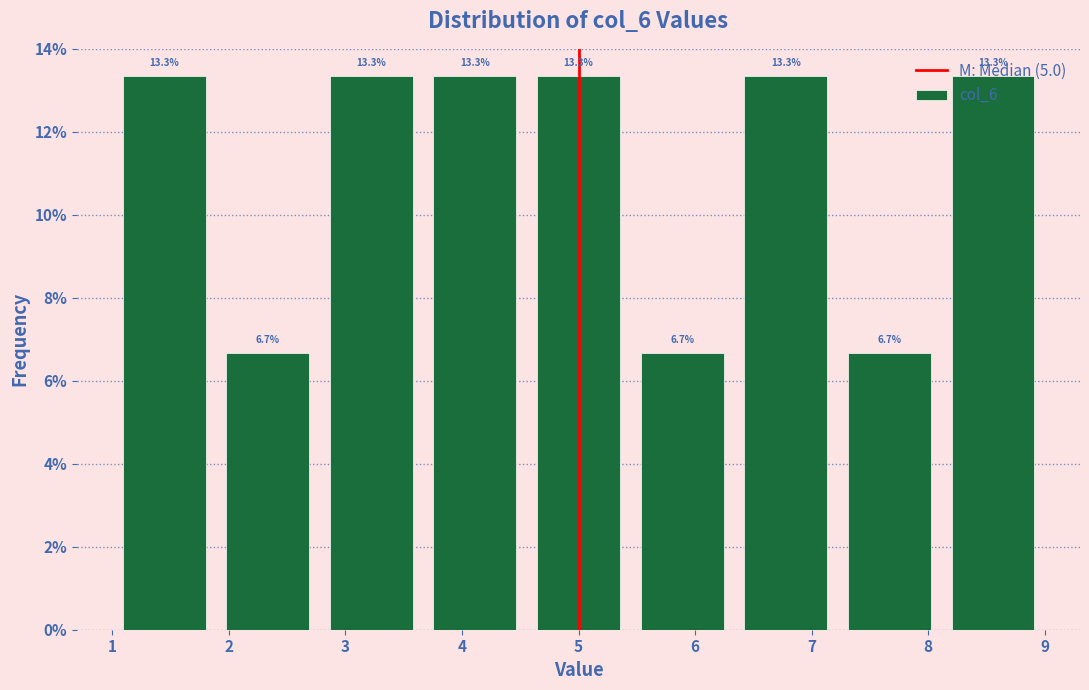

What is the height of the bar covering 7.2 to 8.1 on the x-axis? The bar edges are not printed on the chart, so give them approximately, as read against the axis.

6.7